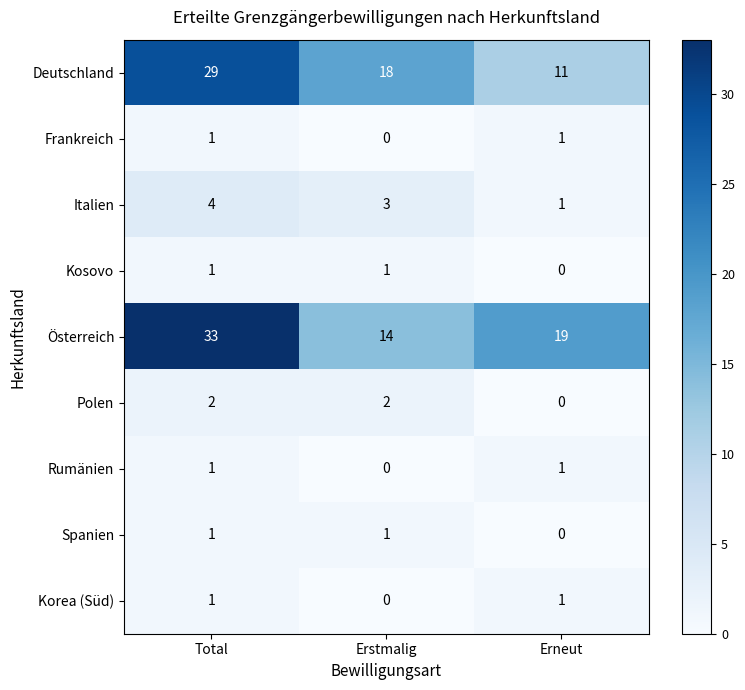

Rank the categories by Italien value from lowest to highest.

Erneut, Erstmalig, Total